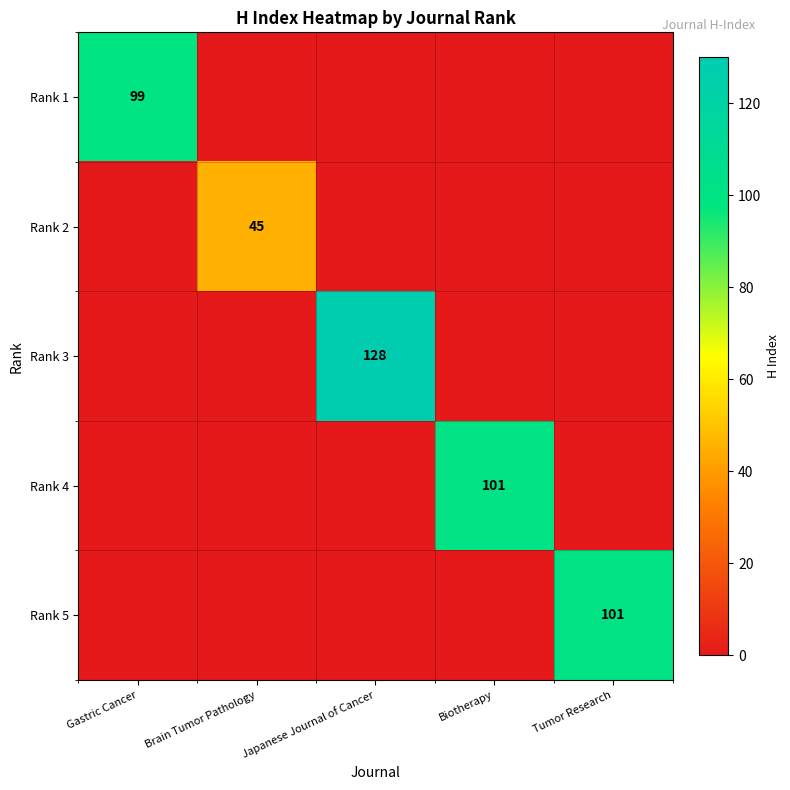

Is it true that Rank 5 equals 101 at Tumor Research?

True